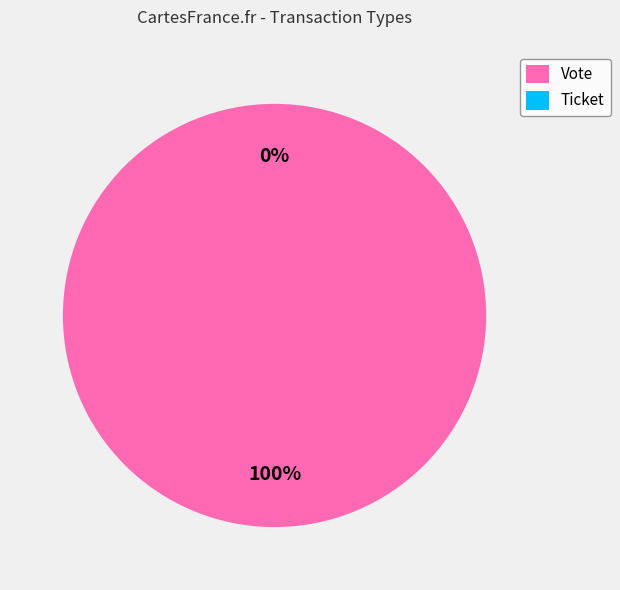

Does Ticket represent more than half of the total?

No